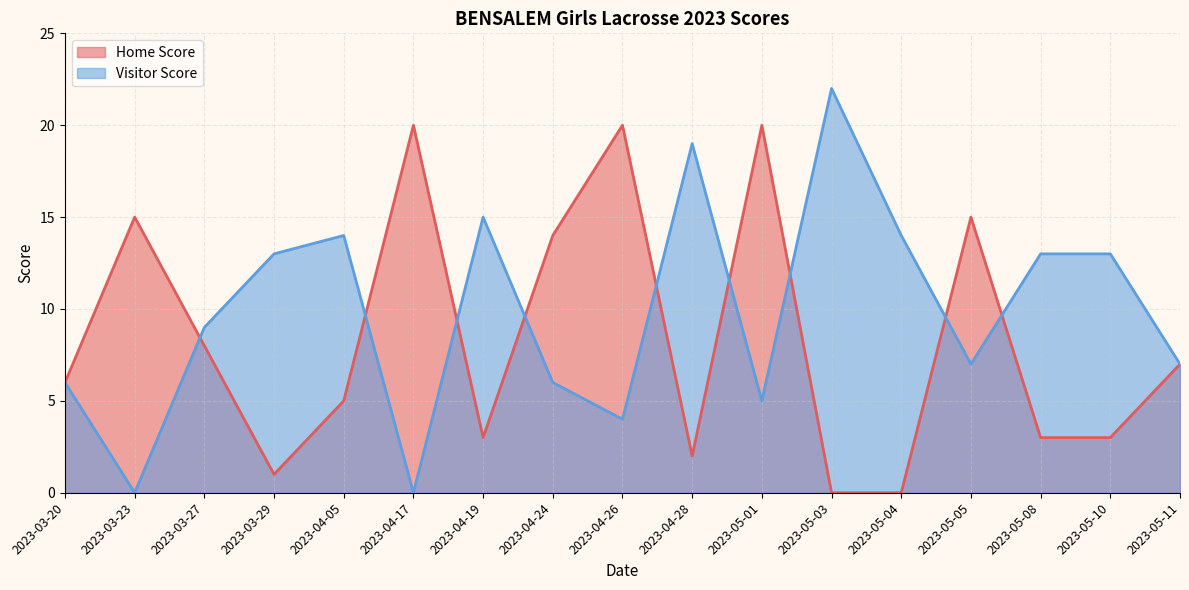

Where is the first local maximum for Home Score?

2023-03-23